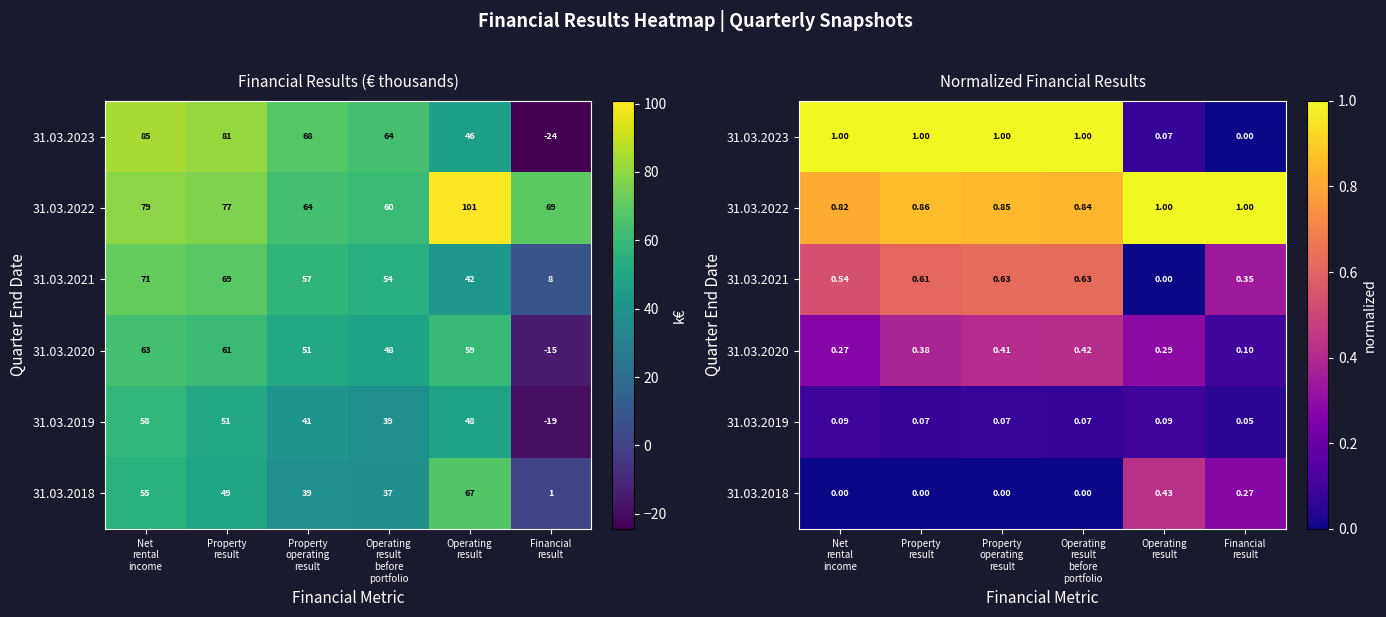

What is the highest value of the 31.03.2023 series?

1.0